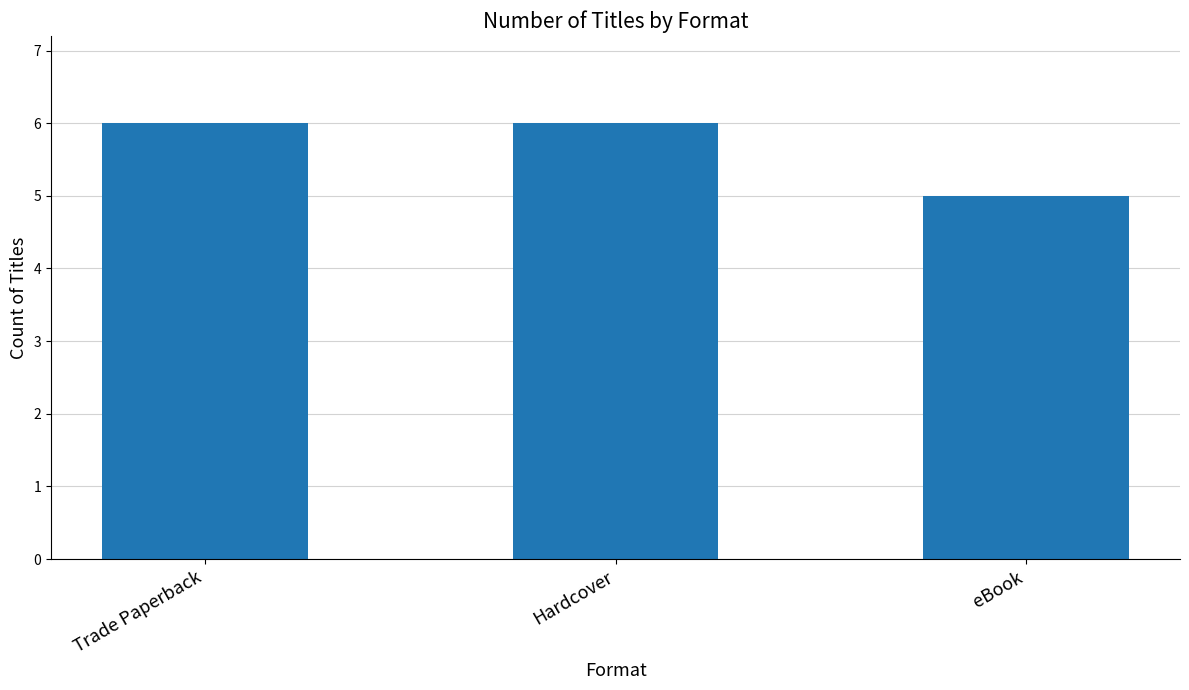

Between Trade Paperback and eBook, which is larger?

Trade Paperback